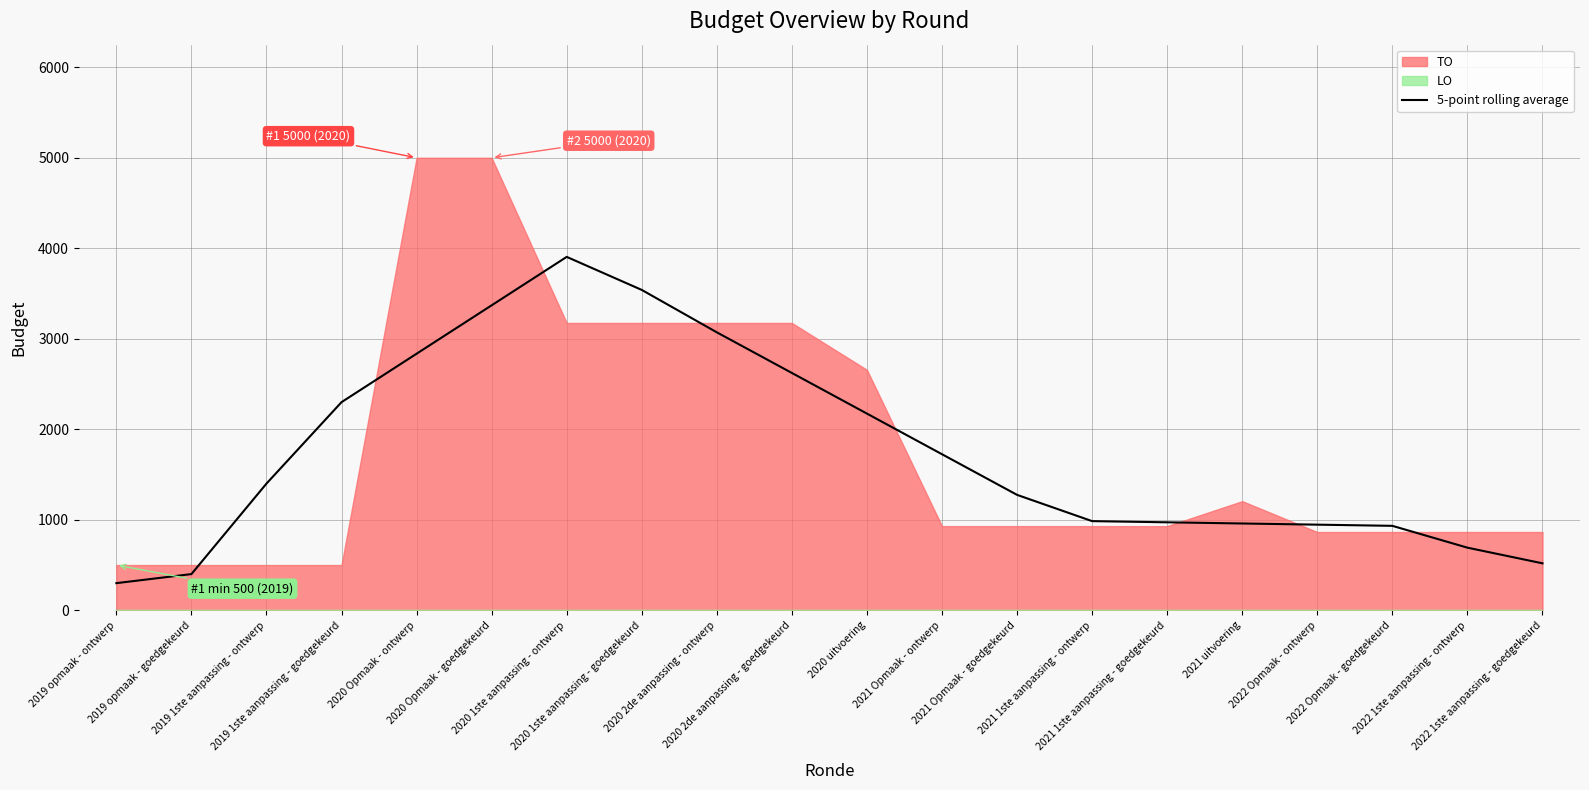

Reading left to right, list all the values displayed in this chart.

2019 opmaak - ontwerp=300.0	2019 opmaak - goedgekeurd=400.0	2019 1ste aanpassing - ontwerp=1400.0	2019 1ste aanpassing - goedgekeurd=2300.0	2020 Opmaak - ontwerp=2835.0	2020 Opmaak - goedgekeurd=3370.0	2020 1ste aanpassing - ontwerp=3905.0	2020 1ste aanpassing - goedgekeurd=3540.0	2020 2de aanpassing - ontwerp=3071.4	2020 2de aanpassing - goedgekeurd=2622.4	2020 uitvoering=2173.4	2021 Opmaak - ontwerp=1724.4	2021 Opmaak - goedgekeurd=1275.4	2021 1ste aanpassing - ontwerp=985.2	2021 1ste aanpassing - goedgekeurd=972.2	2021 uitvoering=959.2	2022 Opmaak - ontwerp=946.2	2022 Opmaak - goedgekeurd=933.2	2022 1ste aanpassing - ontwerp=692.0	2022 1ste aanpassing - goedgekeurd=519.0